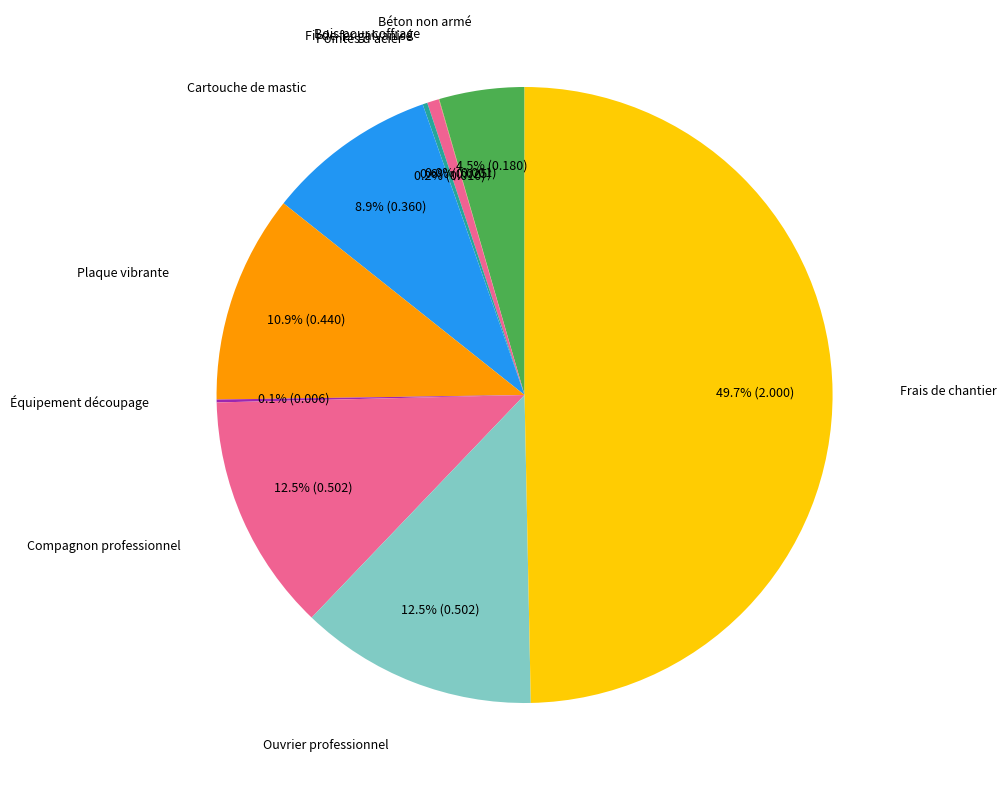

What is the smallest slice in the pie chart?

Bois pour coffrage